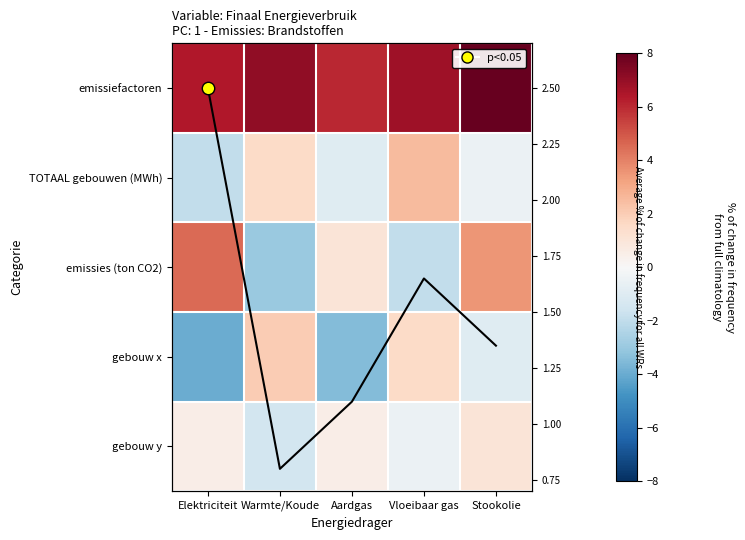

At which category is the sum across all series the highest?

Stookolie